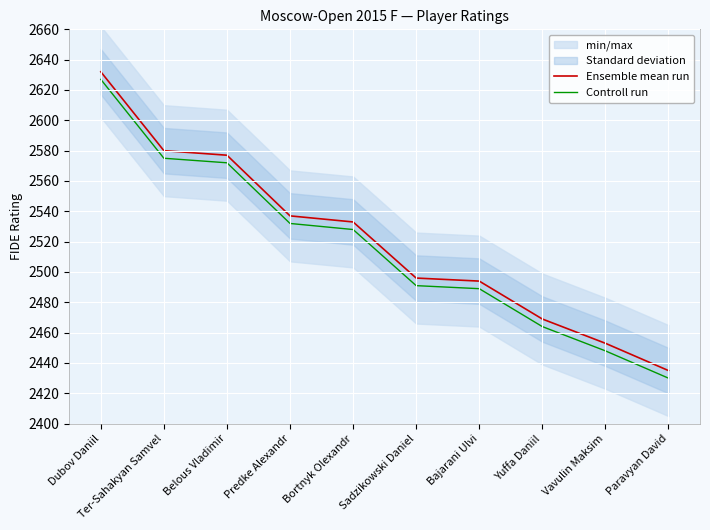

True or false: Controll run and Ensemble mean run cross at least once.

False